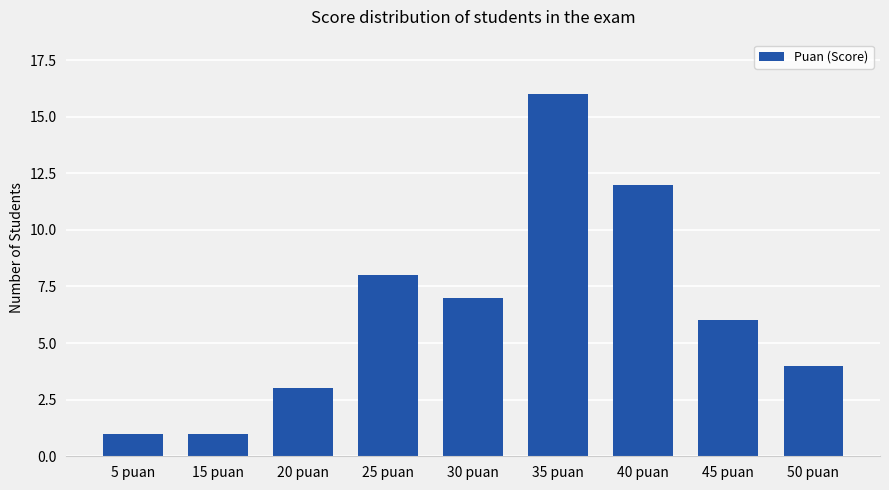

What is the sum of all values?

58